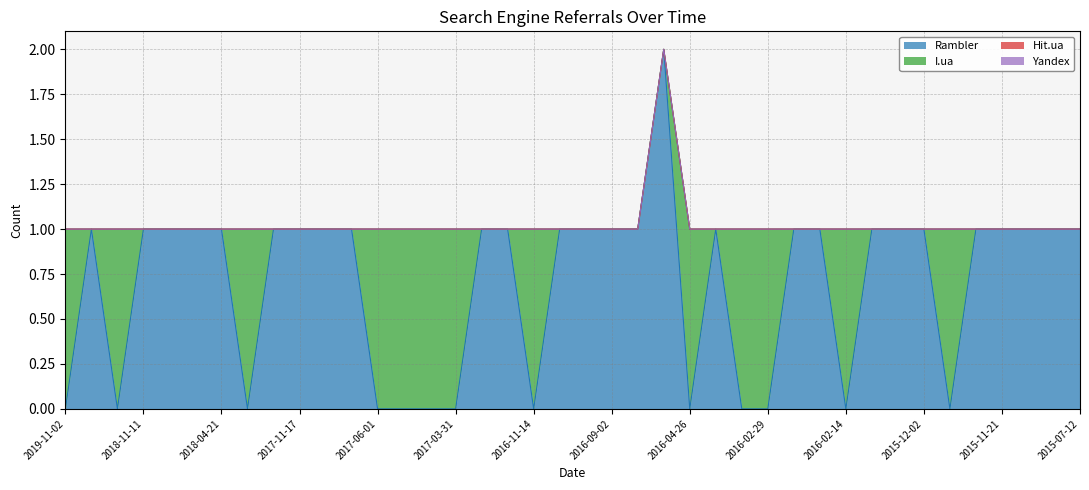

What are all the series names shown in the legend?

Rambler, I.ua, Hit.ua, Yandex